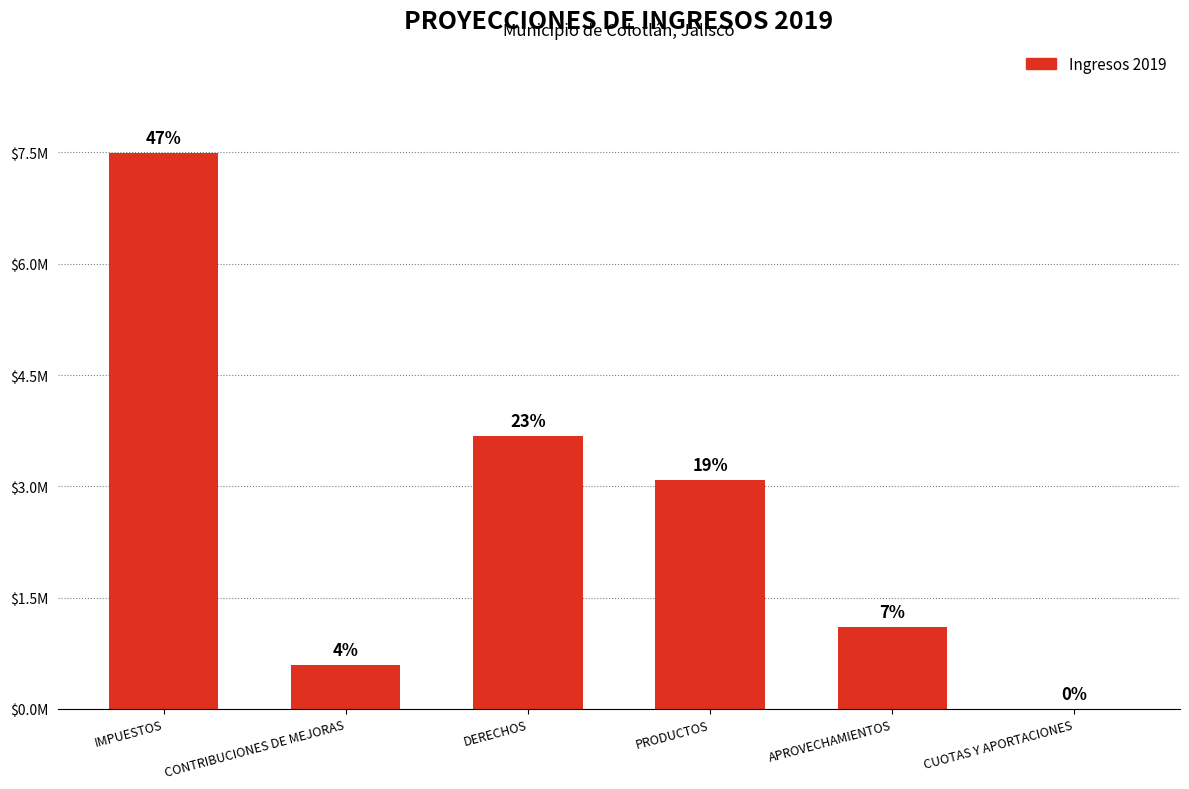

Are the bars horizontal?

No